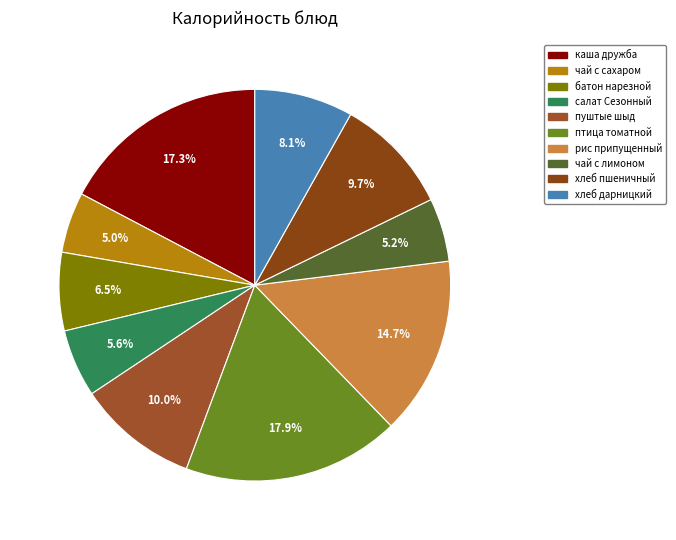

What is the smallest slice in the pie chart?

чай с сахаром